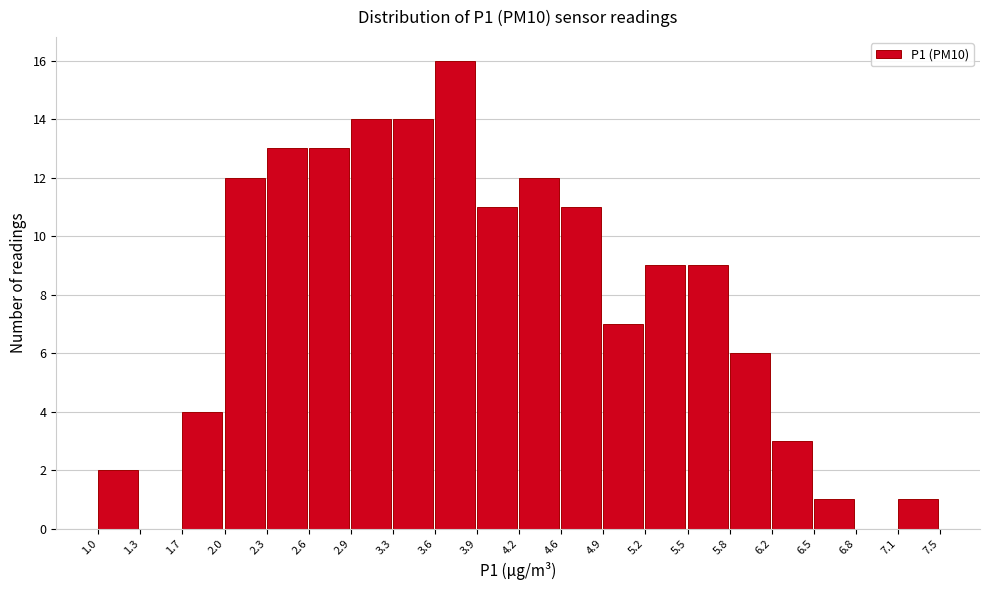

Reading left to right, list every bar in this chart as the range it spans on the x-axis followed by its height. The values are not printed on the chart, so give them approximately, as read against the axis.

1.0 to 1.3: 2
1.3 to 1.7: 0
1.7 to 2.0: 4
2.0 to 2.3: 12
2.3 to 2.6: 13
2.6 to 2.9: 13
2.9 to 3.3: 14
3.3 to 3.6: 14
3.6 to 3.9: 16
3.9 to 4.2: 11
4.2 to 4.6: 12
4.6 to 4.9: 11
4.9 to 5.2: 7
5.2 to 5.5: 9
5.5 to 5.8: 9
5.8 to 6.2: 6
6.2 to 6.5: 3
6.5 to 6.8: 1
6.8 to 7.1: 0
7.1 to 7.5: 1